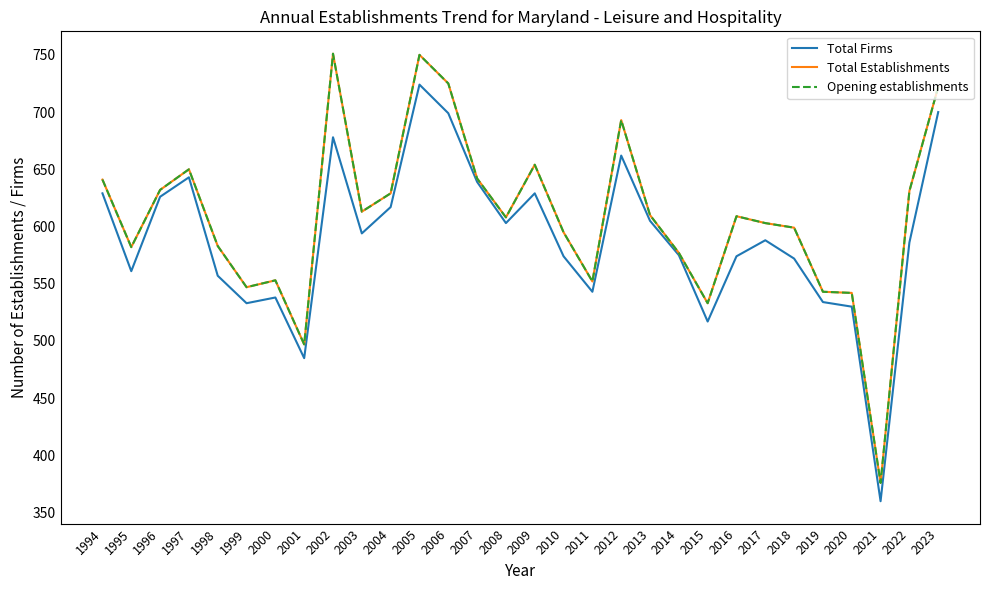

At how many categories does at least one series exceed 726?

2